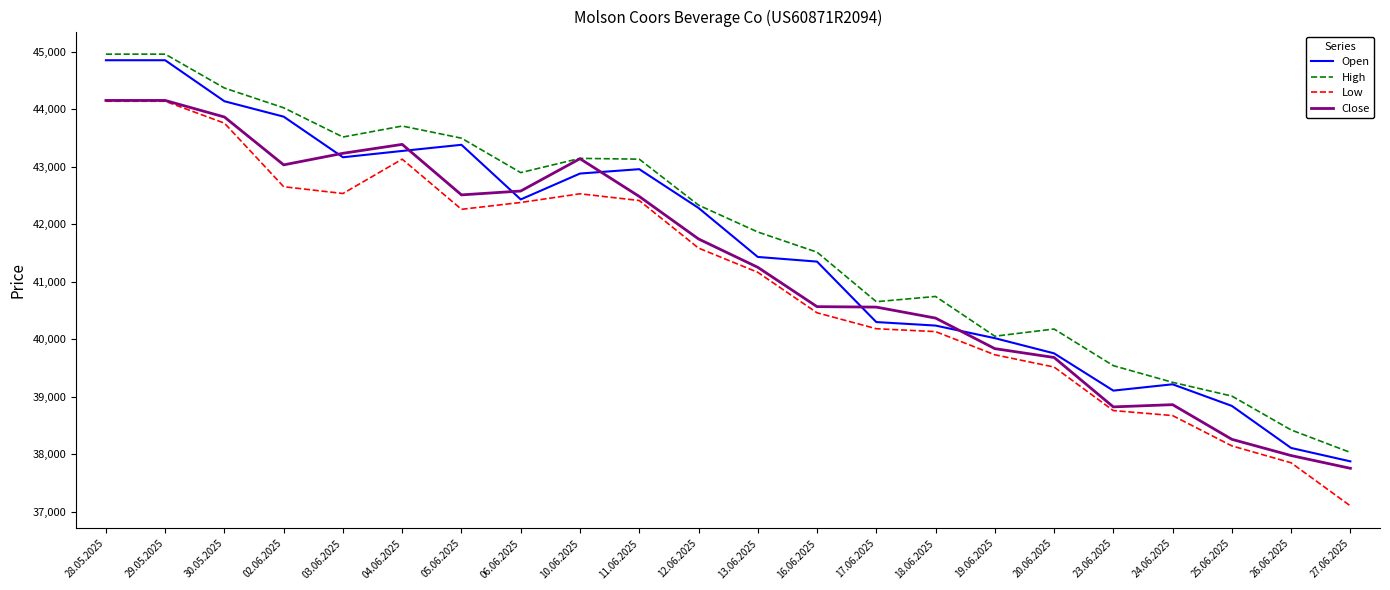

Does the chart display data point markers on the line(s)?

No